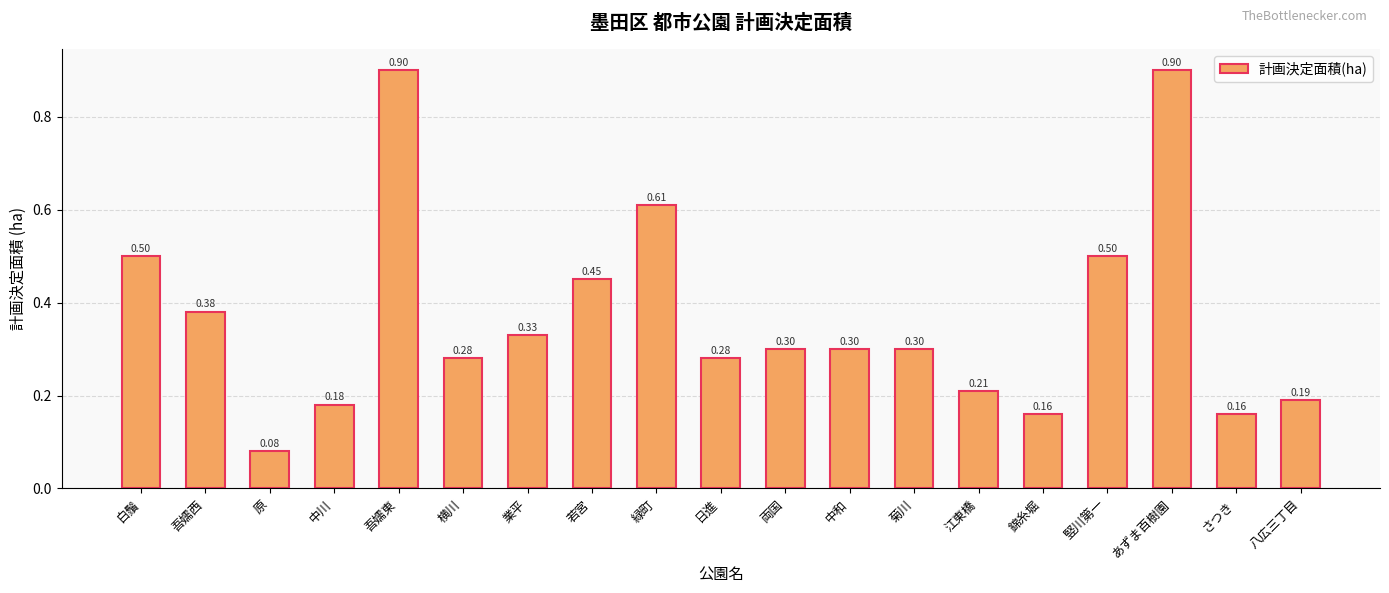

What is the label of the 8th bar from the right?

中和